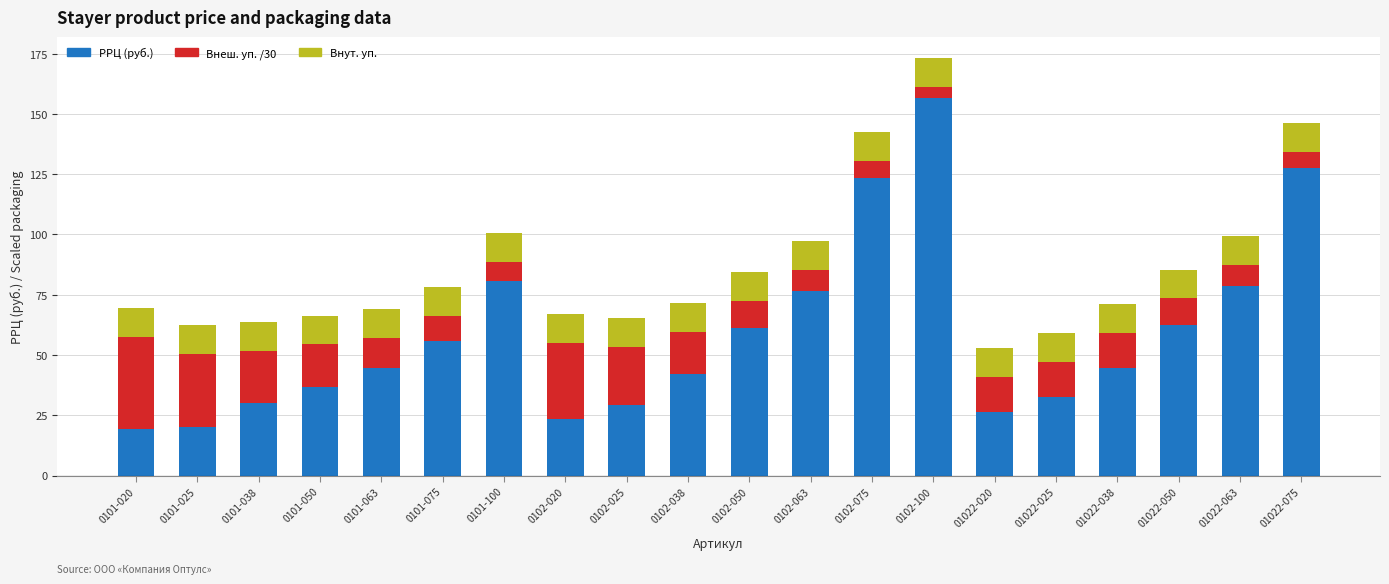

At which category is the sum across all series the highest?

0102-100